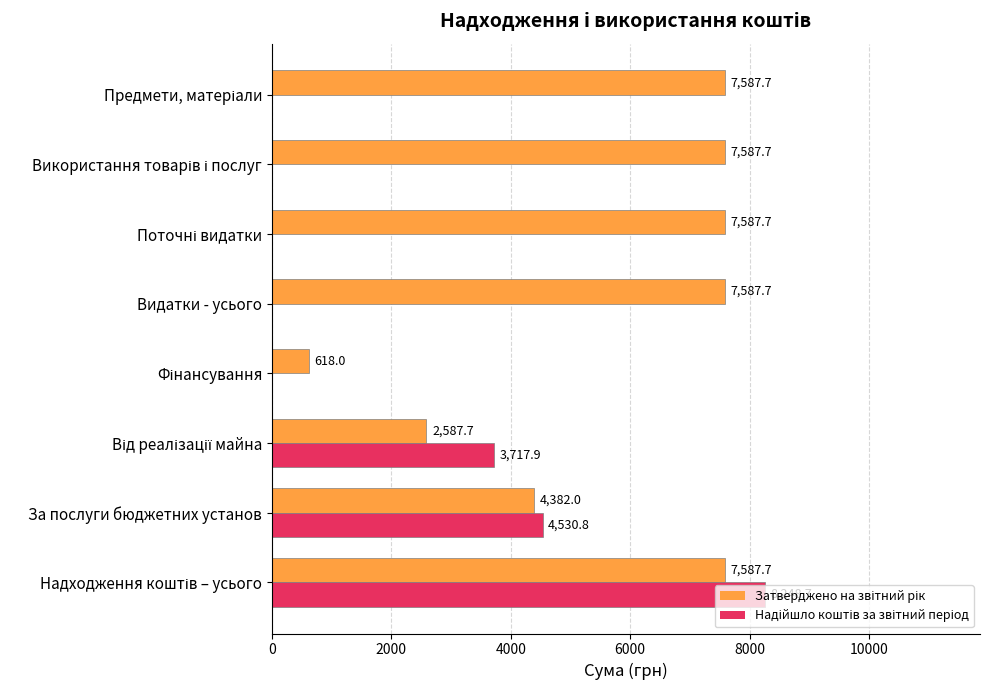

What is the total value across all series at Видатки - усього?

7587.7